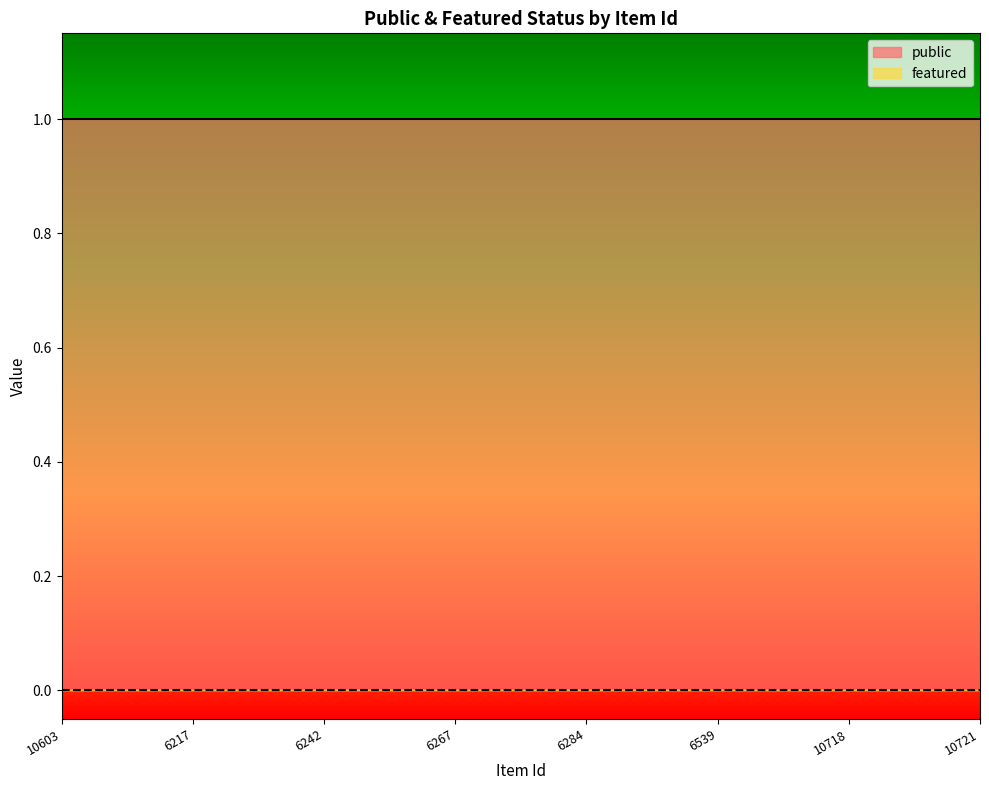

Which series has the largest total across all categories?

public